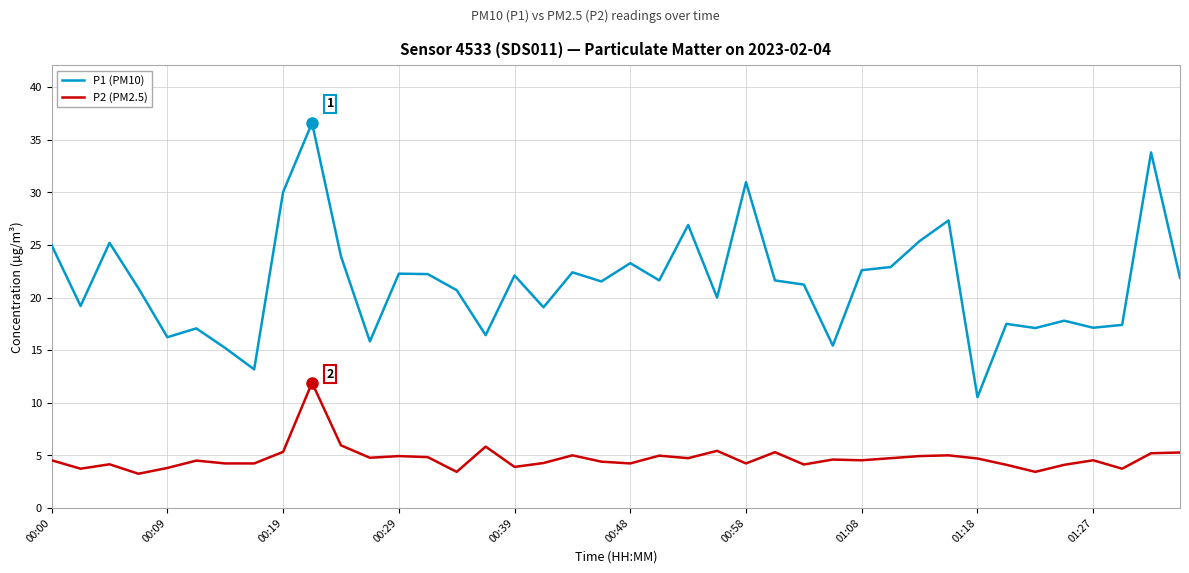

List the series in order of their overall mean, lowest first.

P2 (PM2.5), P1 (PM10)